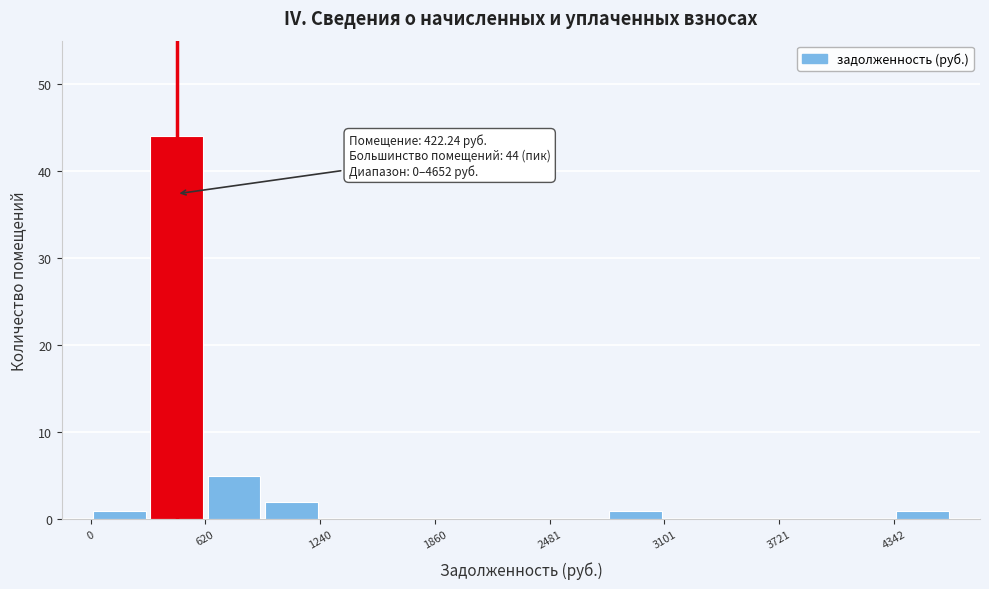

Read against the x-axis, roughly where is the centre of the tallest bar?

500